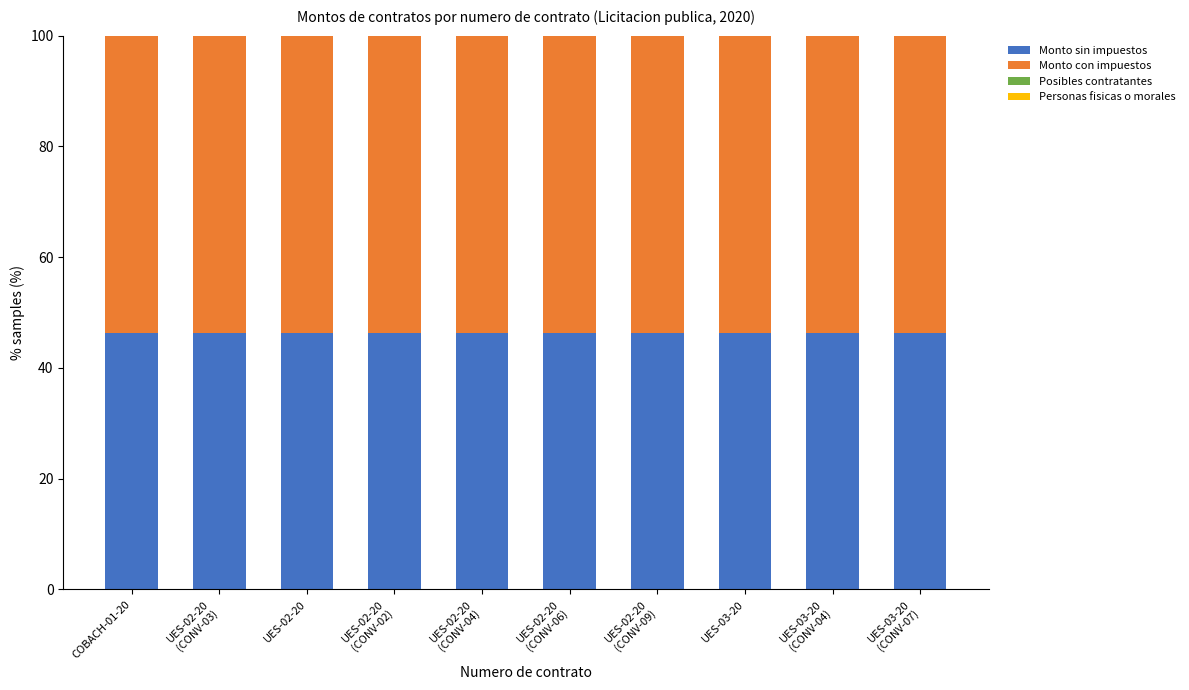

What is the maximum value for Monto sin impuestos?

46.3